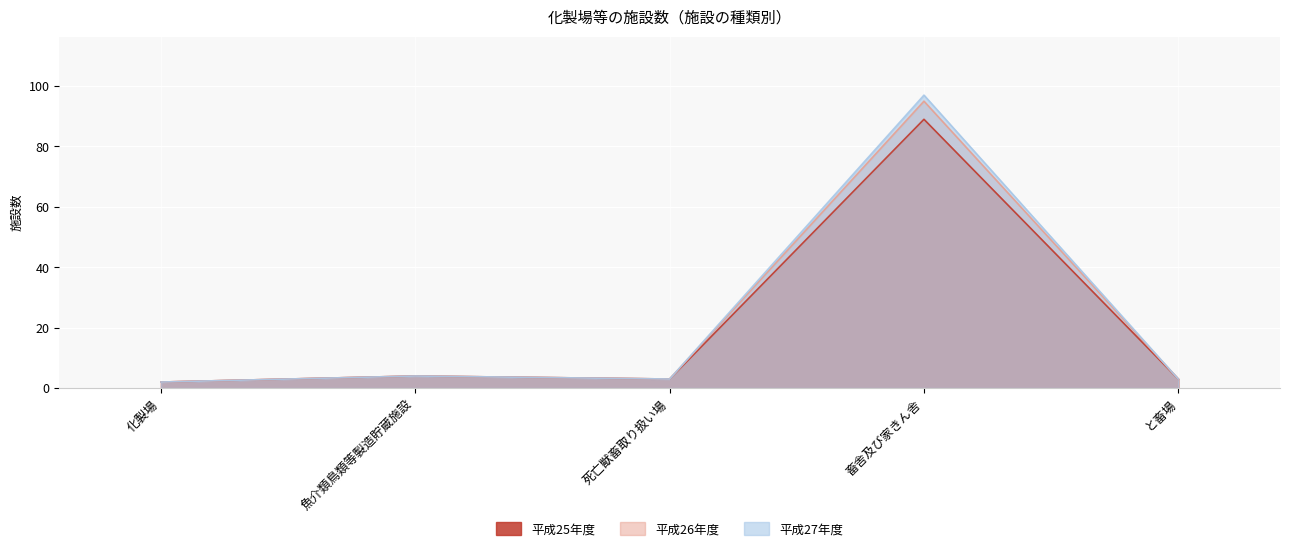

What is the label of the 2nd point from the left?

魚介類鳥類等製造貯蔵施設